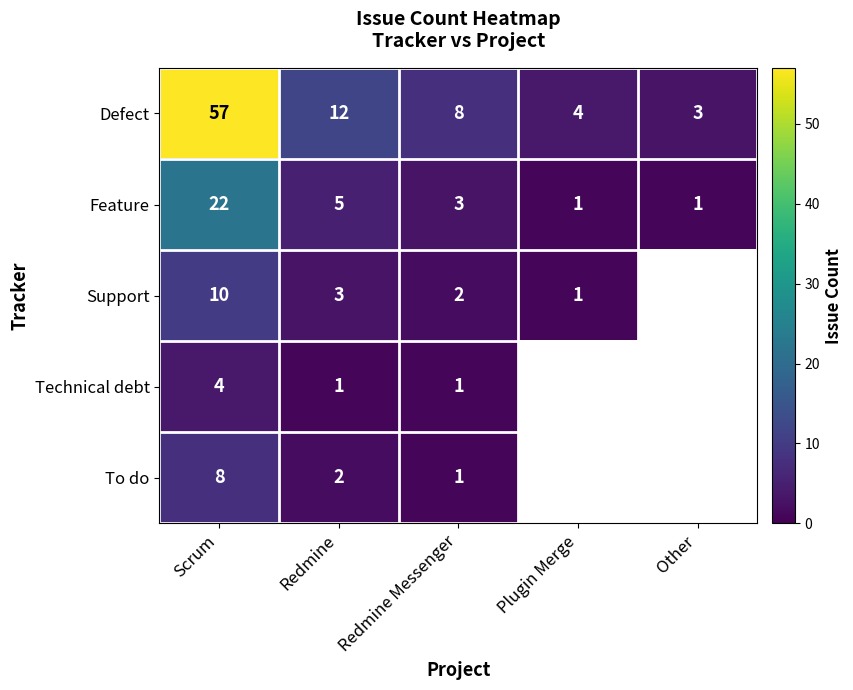

The Feature series shows 1.4 at Other. True or false?

False